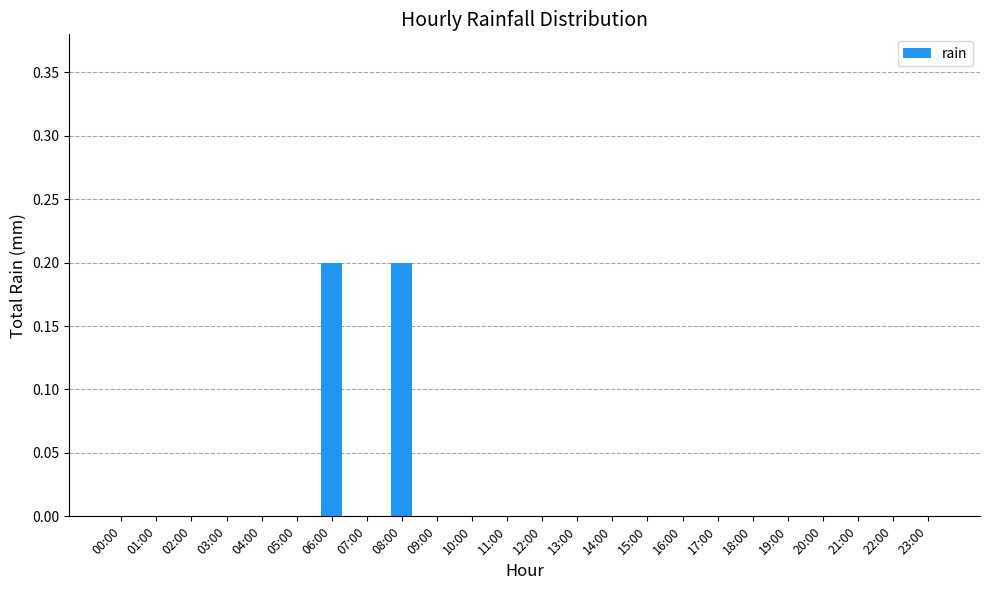

Reading left to right, what are all the values shown in this chart?

00:00=0.0	01:00=0.0	02:00=0.0	03:00=0.0	04:00=0.0	05:00=0.0	06:00=0.2	07:00=0.0	08:00=0.2	09:00=0.0	10:00=0.0	11:00=0.0	12:00=0.0	13:00=0.0	14:00=0.0	15:00=0.0	16:00=0.0	17:00=0.0	18:00=0.0	19:00=0.0	20:00=0.0	21:00=0.0	22:00=0.0	23:00=0.0